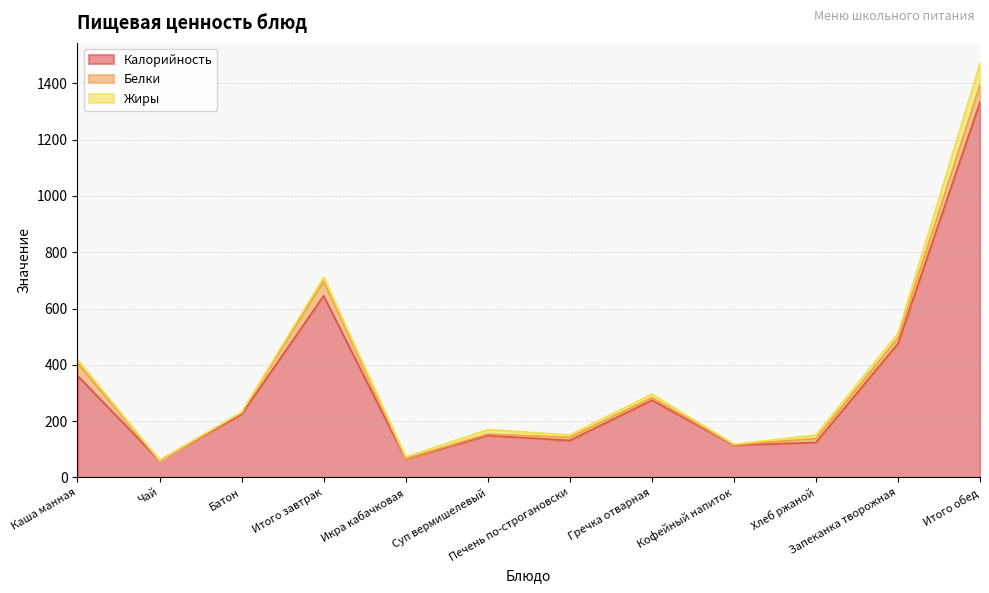

What is the difference between the highest and lowest values at Суп вермишелевый?

143.9